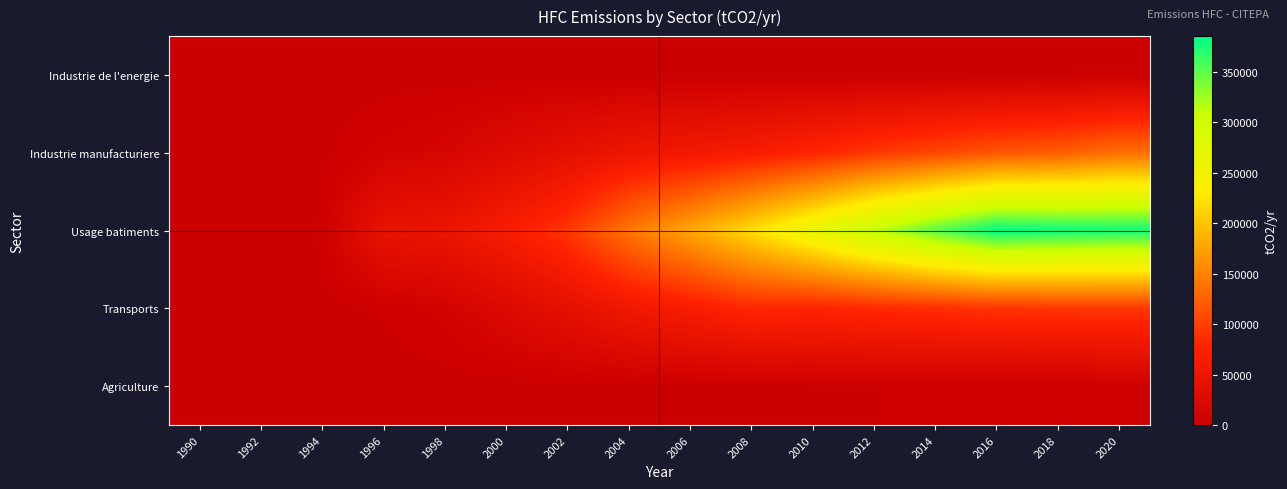

Reading left to right, what are all the values shown in this chart?

Industrie de l'energie: 1990=0.0	1992=0.0	1994=0.0	1996=25.9	1998=66.1	2000=106.3	2002=164.1	2004=207.0	2006=274.3	2008=254.7	2010=240.0	2012=255.3	2014=207.6	2016=168.0	2018=117.6	2020=80.0
Industrie manufacturiere: 1990=0.0	1992=0.0	1994=1153.1	1996=9420.5	1998=14327.7	2000=25849.7	2002=37061.6	2004=50914.2	2006=57974.5	2008=66530.7	2010=78111.0	2012=93832.2	2014=104532.2	2016=116226.5	2018=121832.3	2020=135039.1
Usage batiments: 1990=0.0	1992=0.0	1994=3787.2	1996=42812.9	1998=47915.9	2000=65669.0	2002=92481.2	2004=140733.0	2006=177788.0	2008=219008.9	2010=264212.1	2012=311070.3	2014=351570.6	2016=385355.0	2018=380610.2	2020=378566.0
Transports: 1990=0.0	1992=0.0	1994=735.4	1996=3641.5	1998=9679.4	2000=23045.6	2002=38088.9	2004=55835.9	2006=67139.4	2008=81605.1	2010=78257.4	2012=82623.3	2014=87275.0	2016=91699.7	2018=93442.4	2020=94006.6
Agriculture: 1990=0.0	1992=0.0	1994=0.0	1996=0.0	1998=0.0	2000=351.9	2002=1026.5	2004=1033.4	2006=1662.7	2008=1745.8	2010=2766.5	2012=2962.2	2014=3369.0	2016=3205.3	2018=3370.8	2020=4492.8